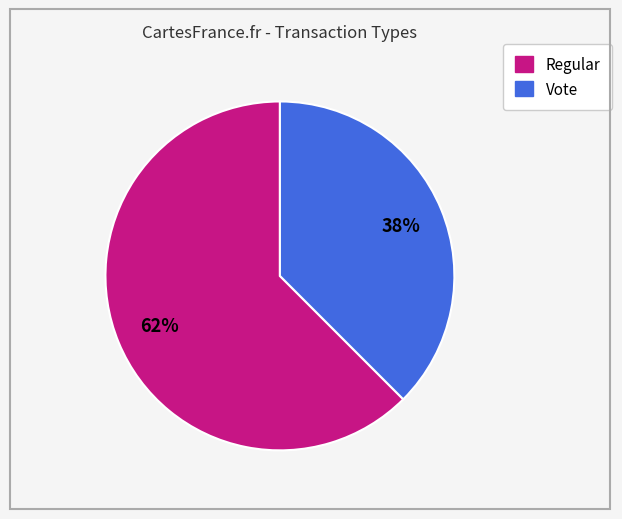

What is the smallest slice in the pie chart?

Vote